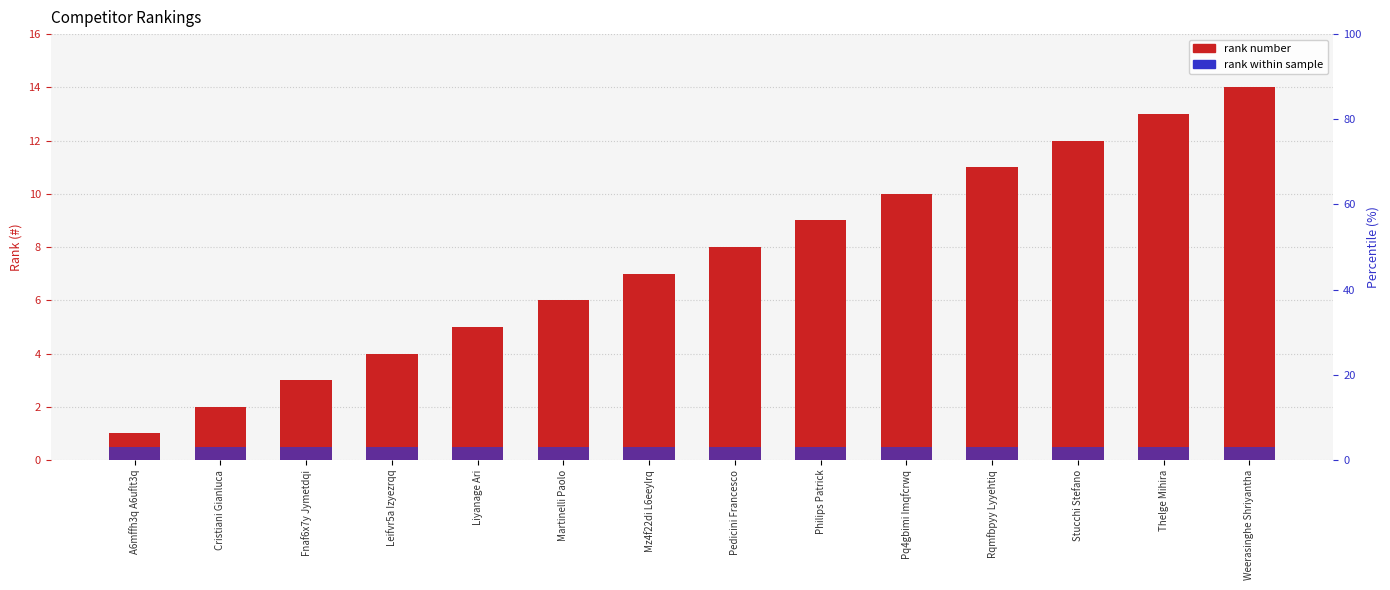

What is the value of the # bar at the 8th from the left?

8.0